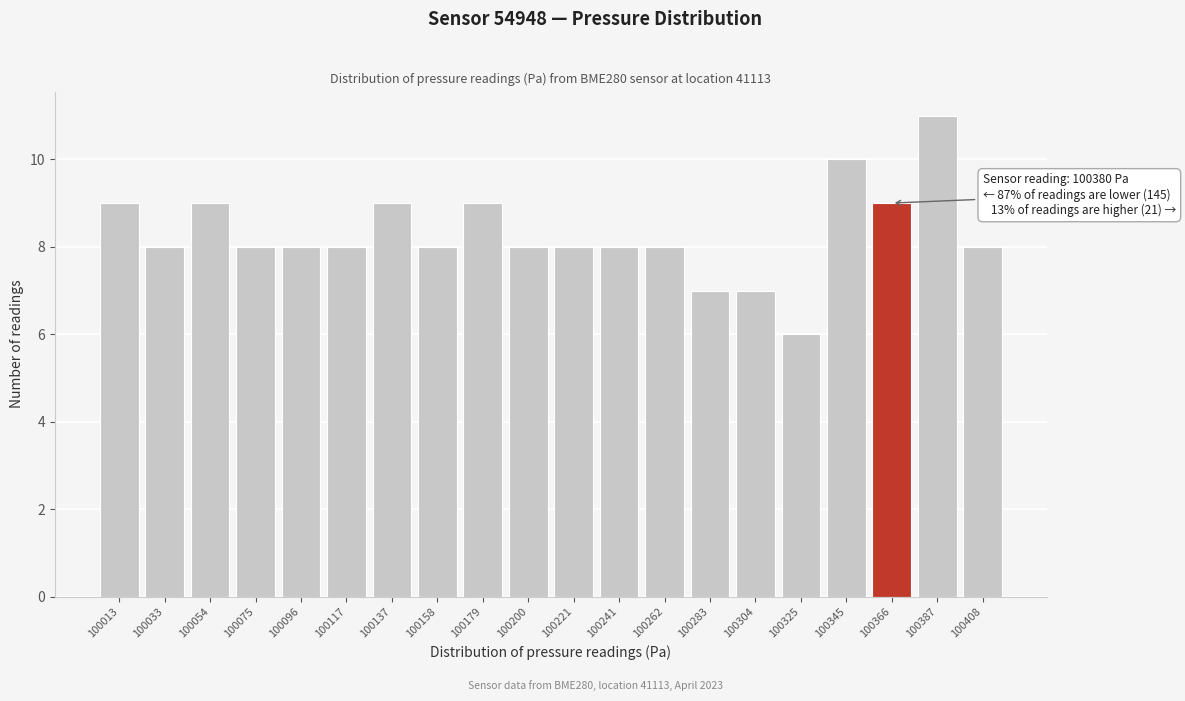

Reading left to right, extract all data points from this chart.

9	8	9	8	8	8	9	8	9	8	8	8	8	7	7	6	10	9	11	8